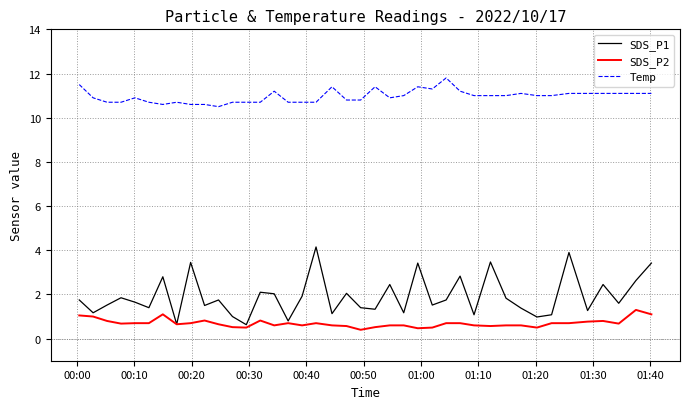

Which series has the widest spread of values?

SDS_P1